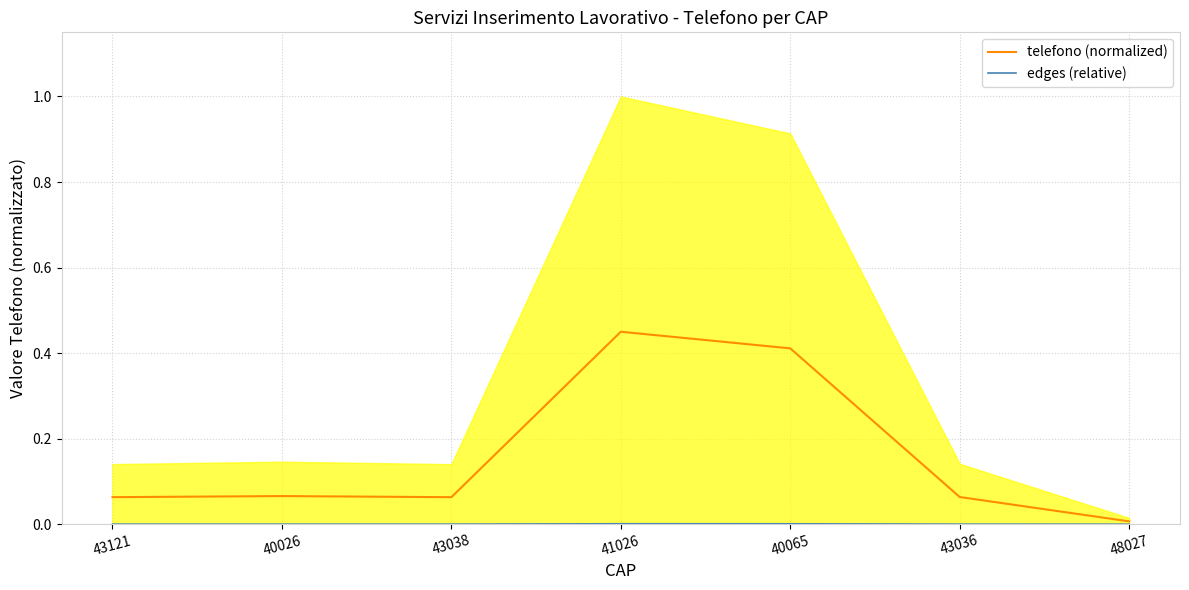

Which series has the largest range (max minus min)?

telefono (normalized)